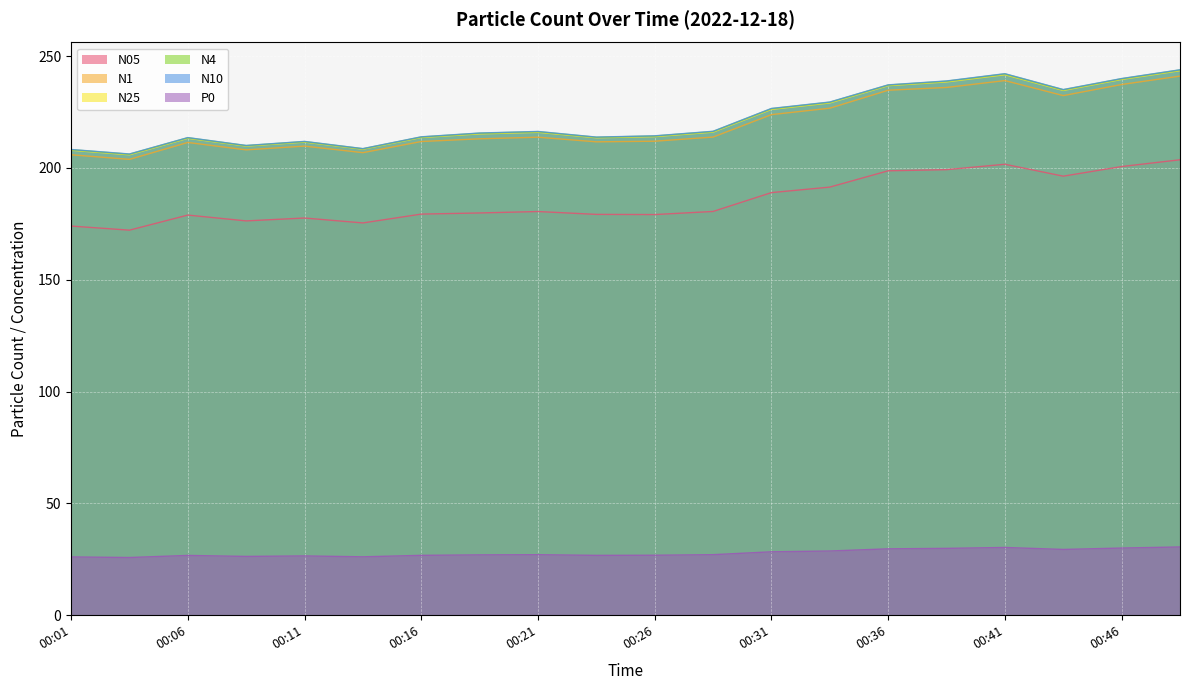

True or false: P0 and N25 cross at least once.

False